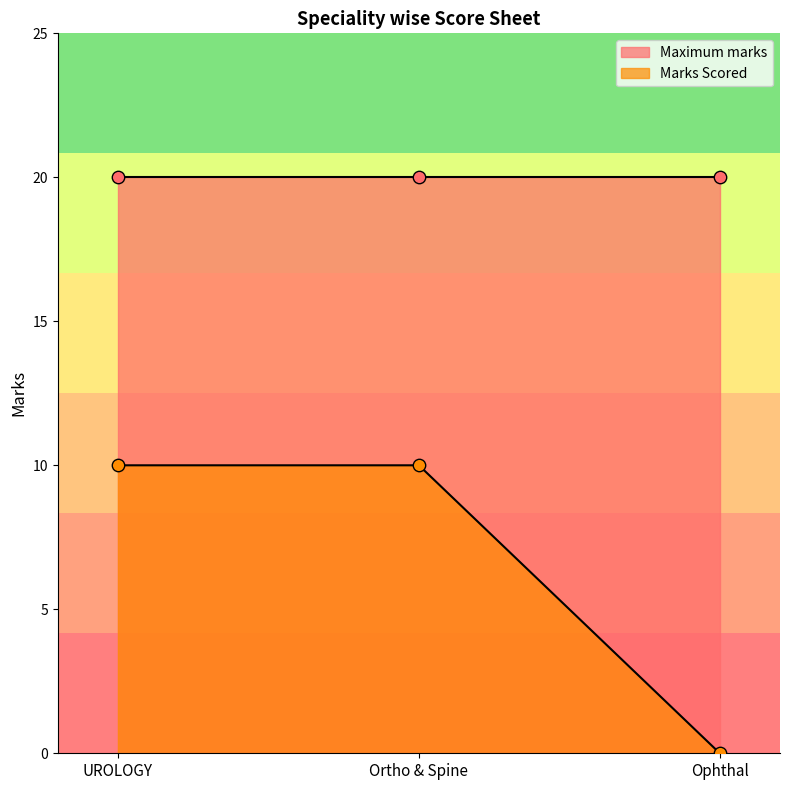

What is the change in value from Ortho & Spine to Ophthal?

-10